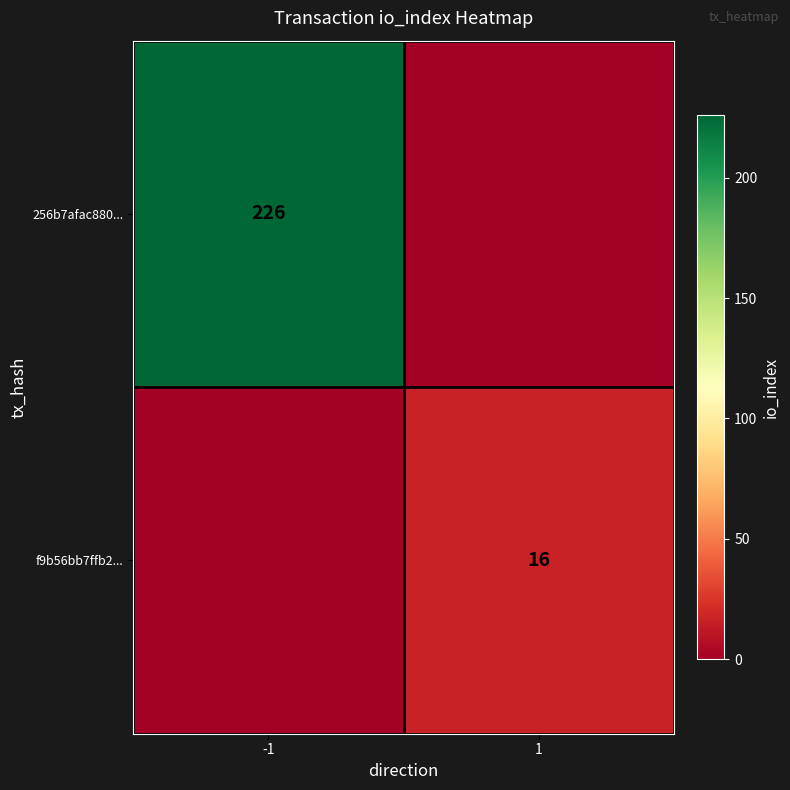

Between 1 and -1, which is larger?

-1